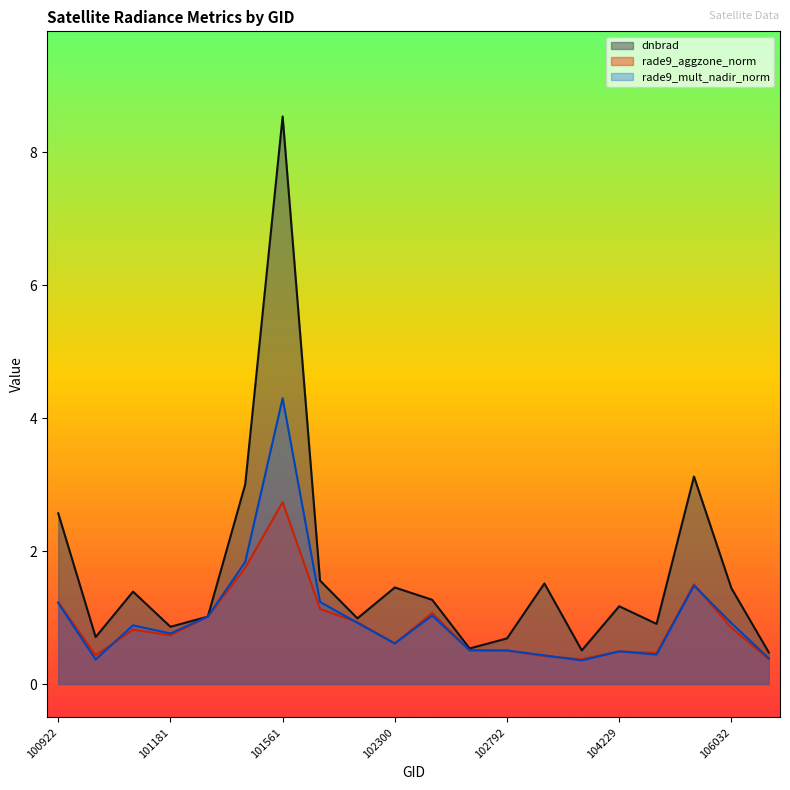

The dnbrad series shows 3.0 at 101552. True or false?

True